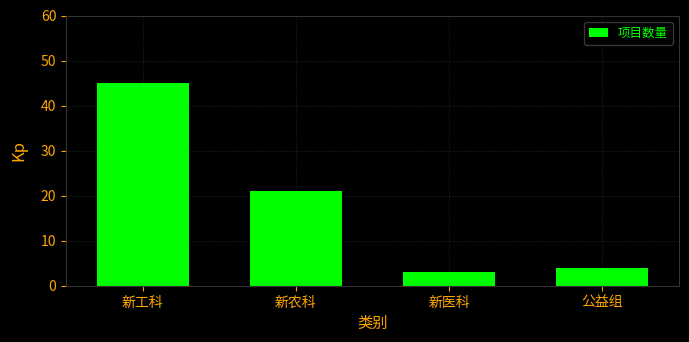

What is the difference between the second highest and second lowest values?

17